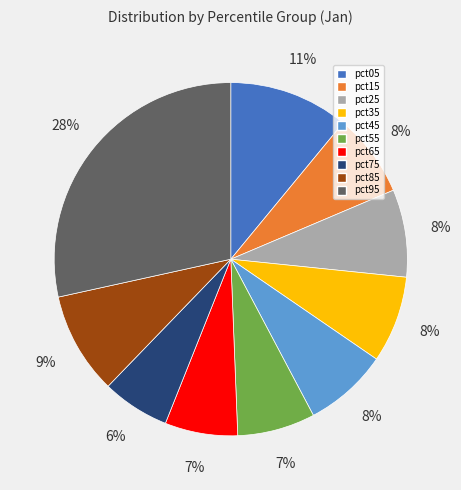

To the nearest percent, what percentage of the pie is pct65?

7%